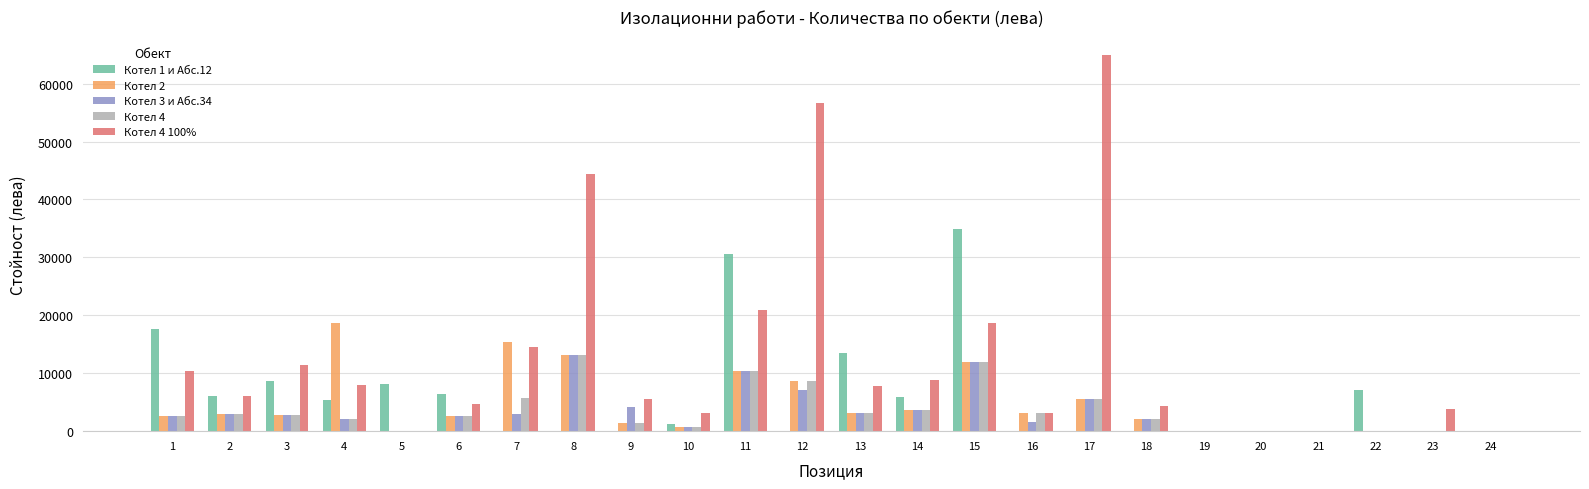

What is the sum of the Котел 3 и Абс.34 values at 2 and 6?

5600.8